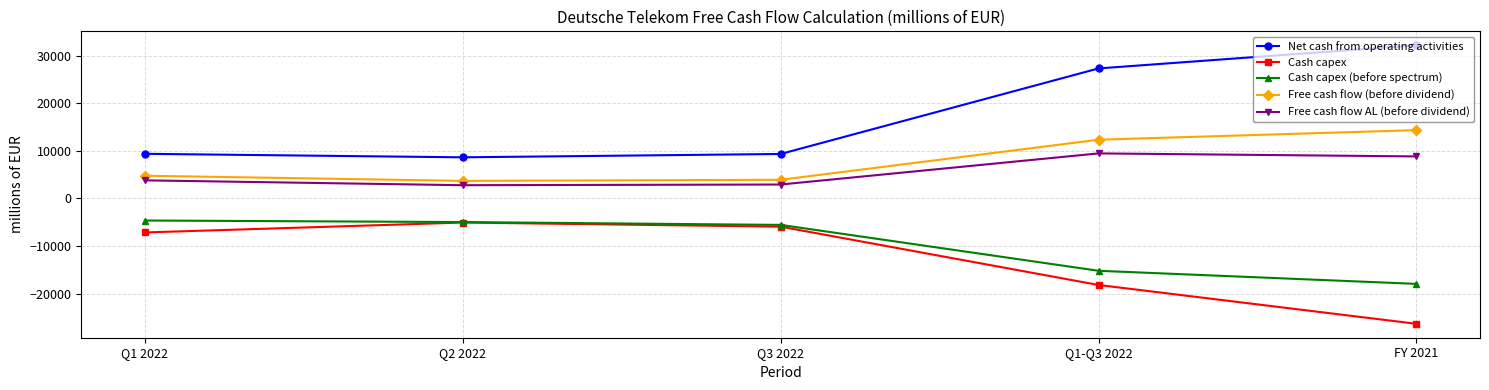

What position from the left is Q3 2022?

3